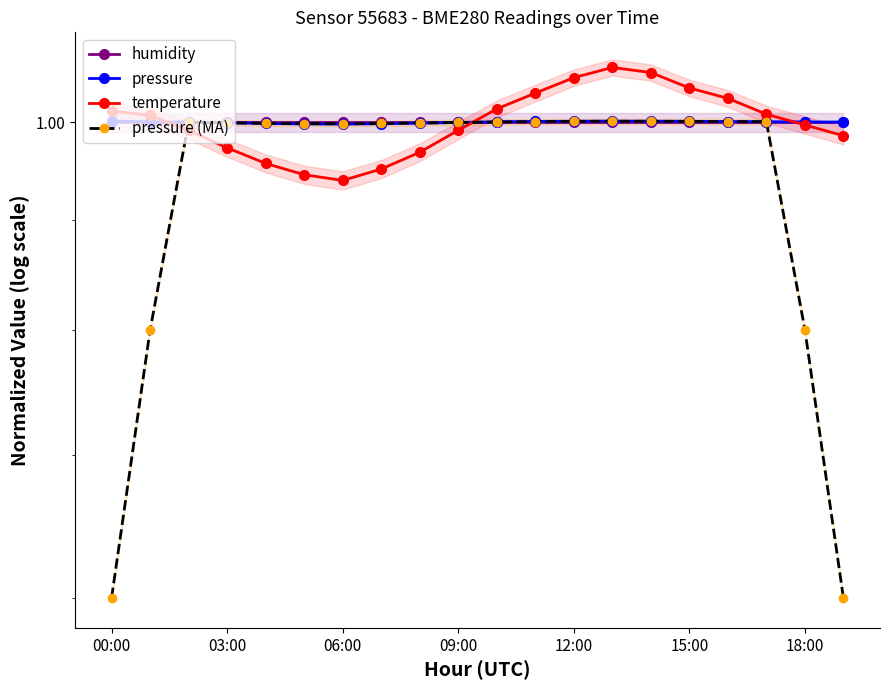

At which label does pressure first exceed 1?

00:00